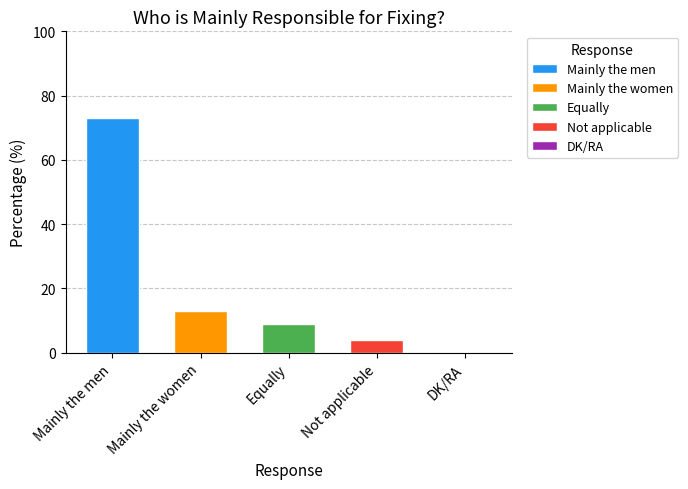

At which label is the value closest to 36?

Mainly the women